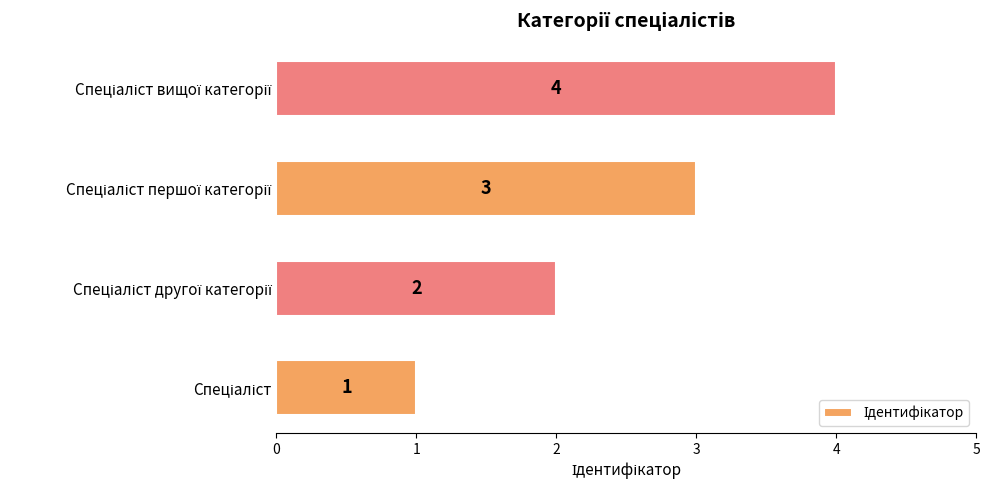

What is the difference between the maximum and minimum values?

3